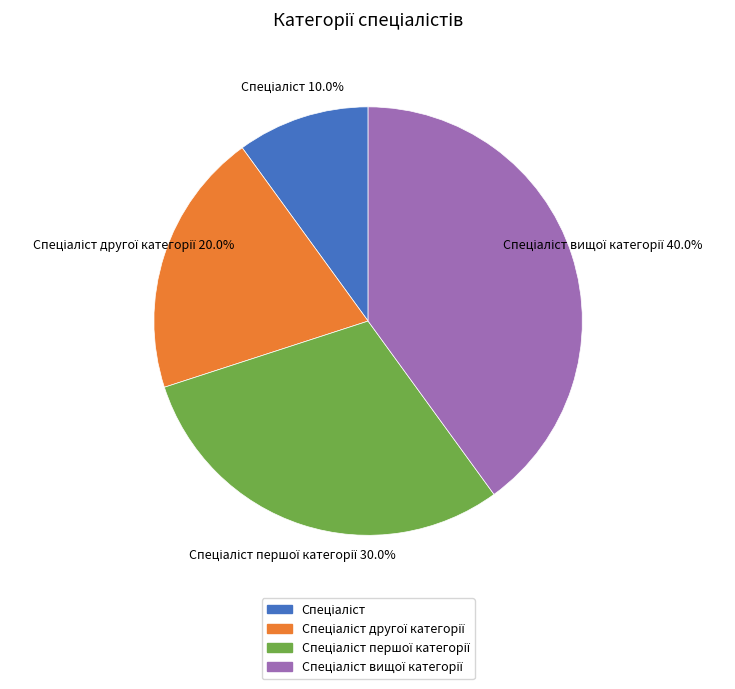

Does any single category account for the majority?

No